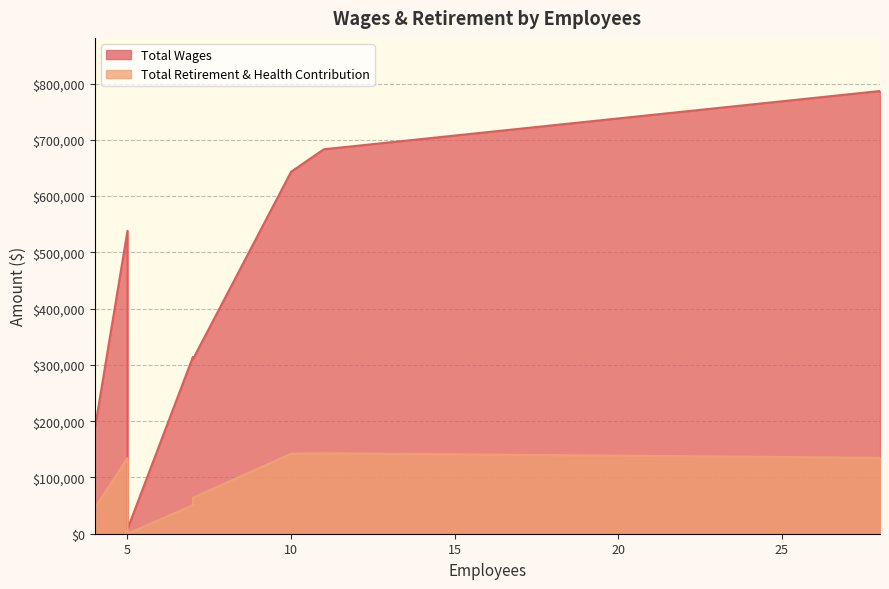

At which label does Total Wages reach its peak?

28